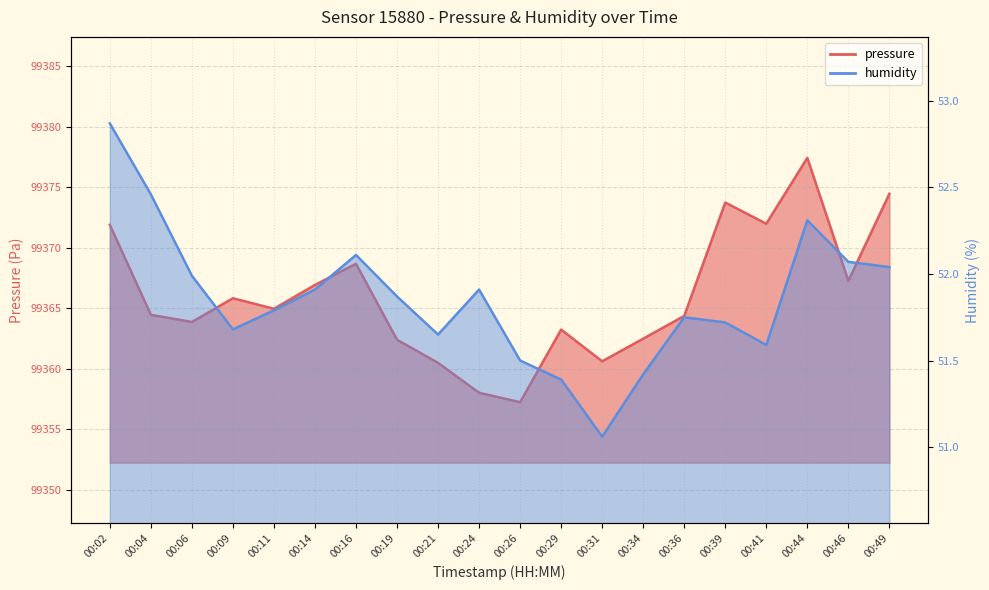

Does the chart display data point markers on the line(s)?

No